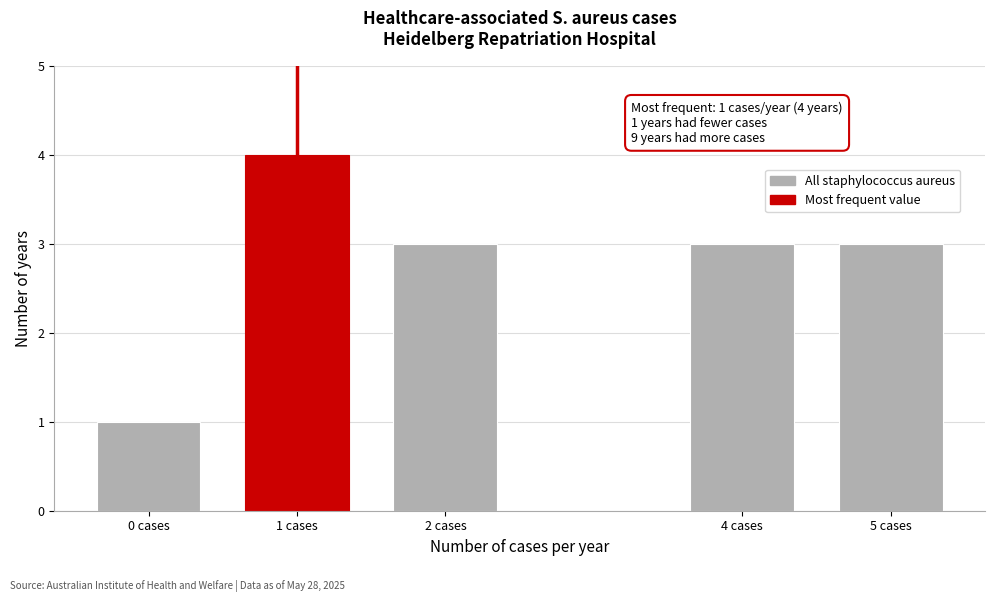

Reading right to left, list all the values displayed in this chart.

5 cases=3	4 cases=3	2 cases=3	1 cases=4	0 cases=1